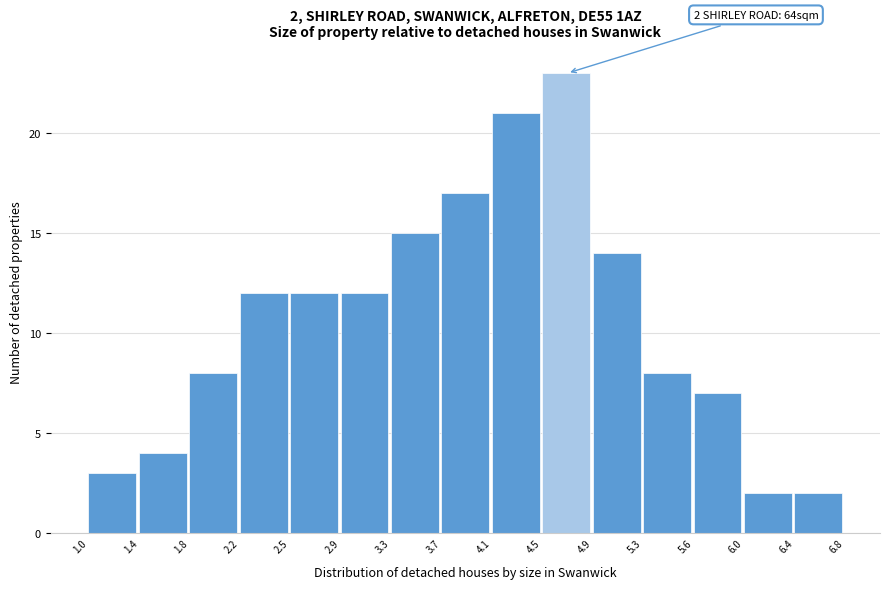

Over which range of the x-axis is the bar tallest?

4.5 to 4.9